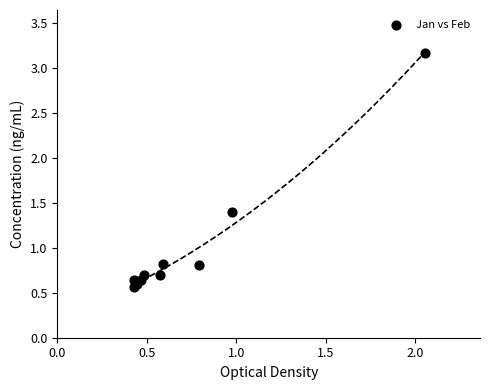

What is the average Y value?

1.0